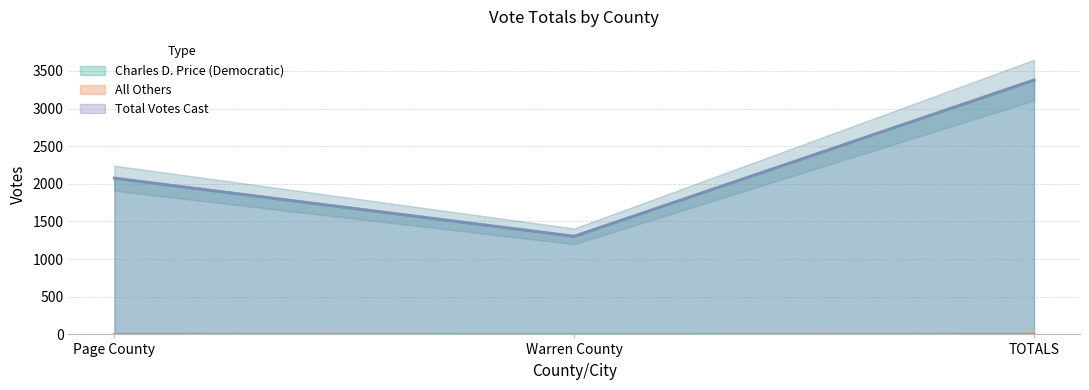

Reading left to right, extract all data points from this chart.

Charles D. Price (Democratic): Page County=2073	Warren County=1303	TOTALS=3376
All Others: Page County=4	Warren County=0	TOTALS=4
Total Votes Cast: Page County=2077	Warren County=1303	TOTALS=3380